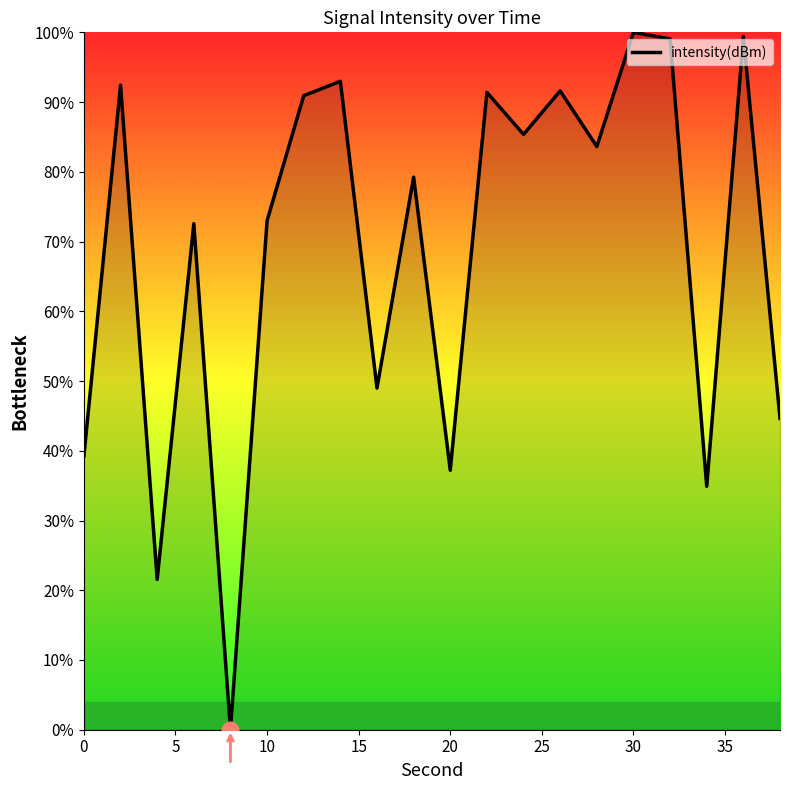

What is the difference between the maximum and minimum values?

100.0